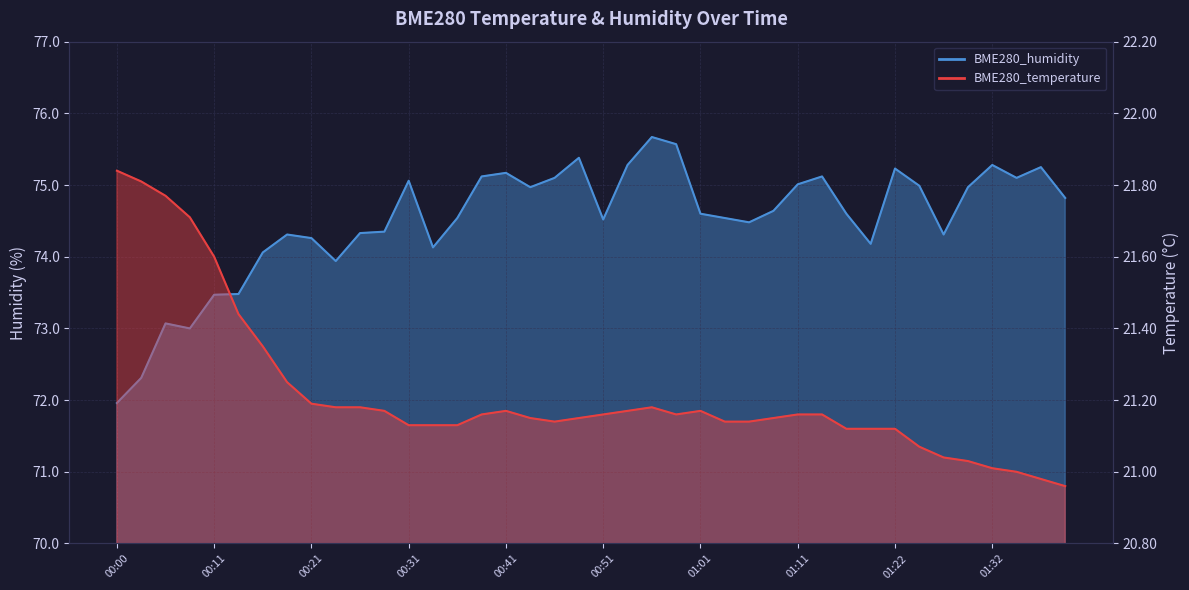

Is the value of BME280_temperature at 01:34 greater than the value of BME280_humidity at 00:08?

No